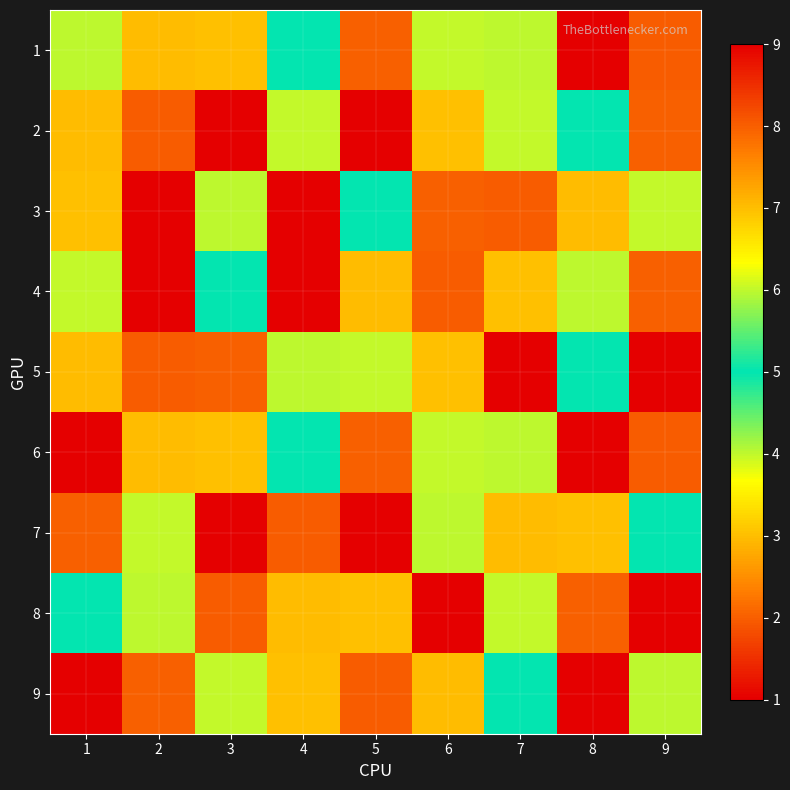

Reading left to right, extract all data points from this chart.

1: 1=4	2=7	3=3	4=5	5=2	6=6	7=4	8=9	9=8
2: 1=7	2=8	3=9	4=6	5=1	6=3	7=6	8=5	9=2
3: 1=3	2=9	3=4	4=1	5=5	6=2	7=8	8=7	9=6
4: 1=6	2=1	3=5	4=9	5=7	6=8	7=3	8=4	9=2
5: 1=7	2=8	3=2	4=4	5=6	6=3	7=1	8=5	9=9
6: 1=1	2=7	3=3	4=5	5=2	6=6	7=4	8=9	9=8
7: 1=2	2=6	3=9	4=8	5=1	6=4	7=7	8=3	9=5
8: 1=5	2=4	3=8	4=7	5=3	6=9	7=6	8=2	9=1
9: 1=9	2=2	3=6	4=3	5=8	6=7	7=5	8=1	9=4